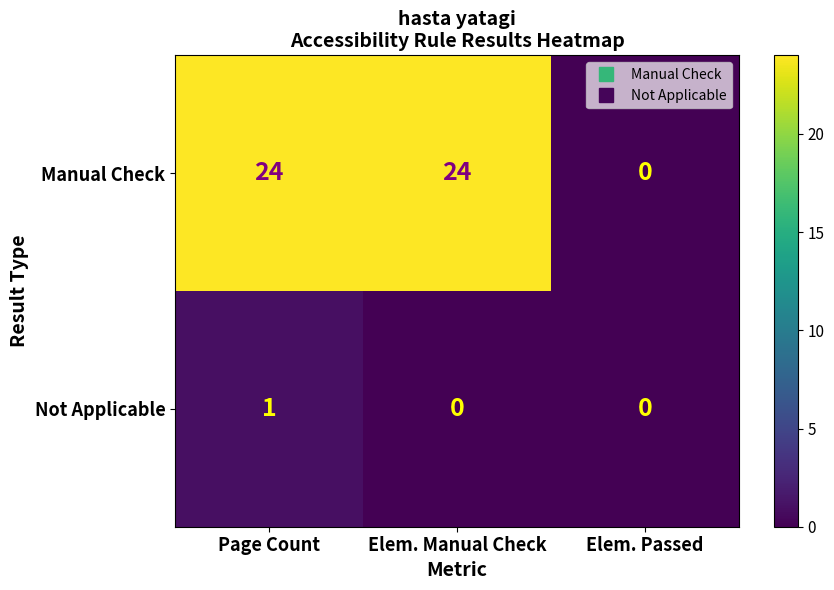

At which category is the sum across all series the highest?

Page Count